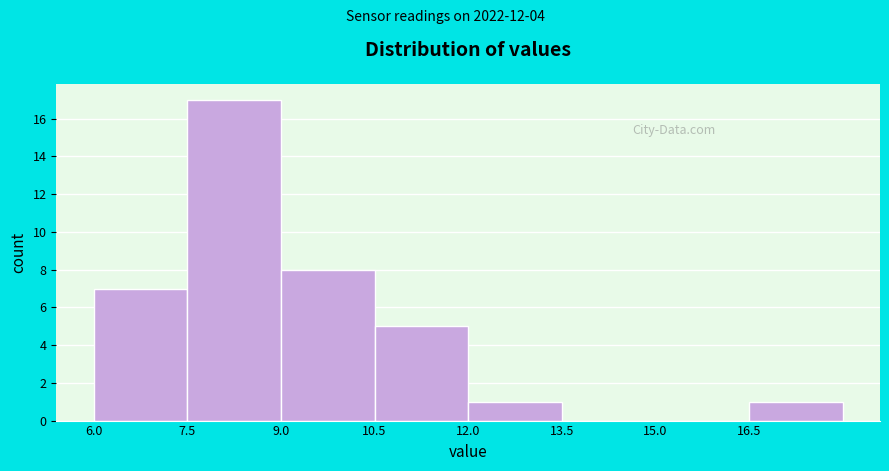

Reading left to right, list every bar in this chart as the range it spans on the x-axis followed by its height. Neither the bar edges nor the heights are printed on the chart, so give them approximately, as read against the axes.

6.0 to 7.5: 7
7.5 to 9.0: 17
9.0 to 10.5: 8
10.5 to 12.0: 5
12.0 to 13.5: 1
13.5 to 15.0: 0
15.0 to 16.5: 0
16.5 to 18.0: 1